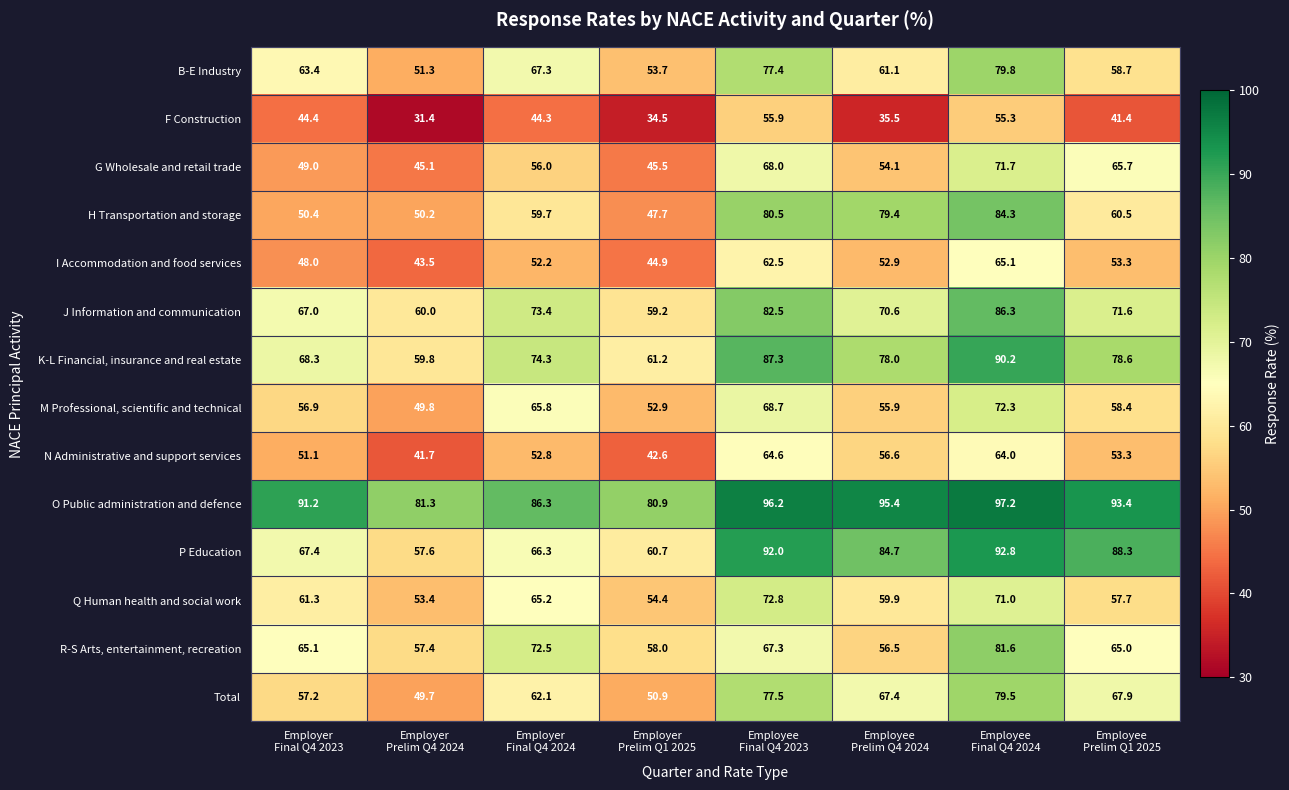

How many categories are shown in the chart?

8